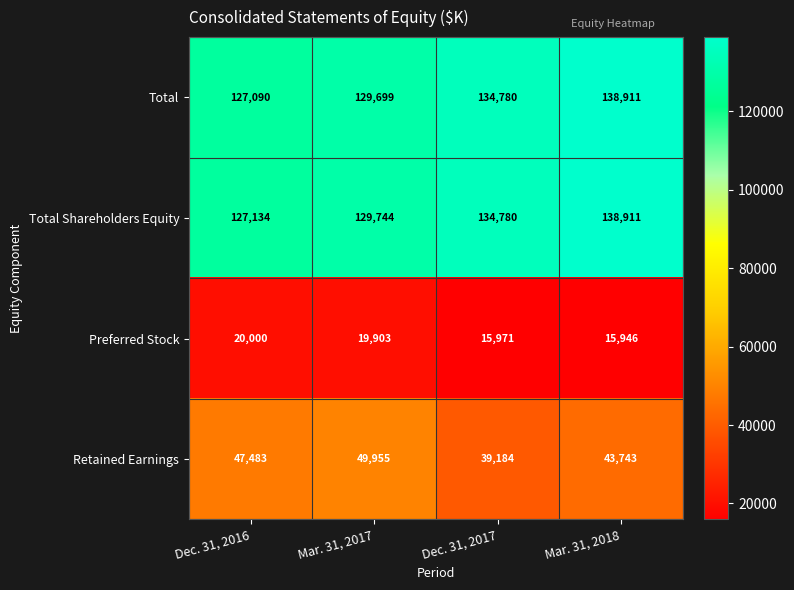

Which series has the largest range (max minus min)?

Total